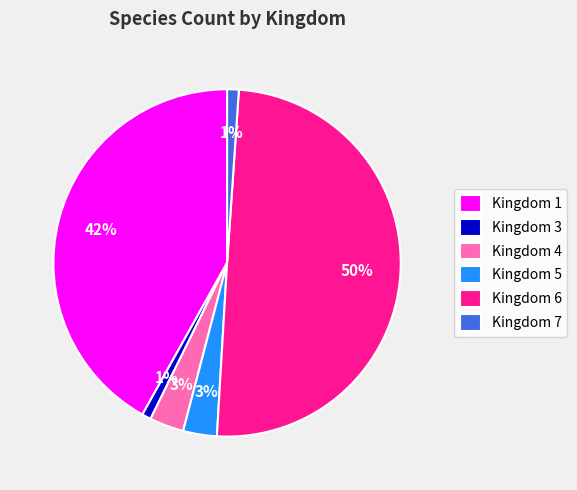

What percentage is the Kingdom 5 slice, to the nearest percent?

3%